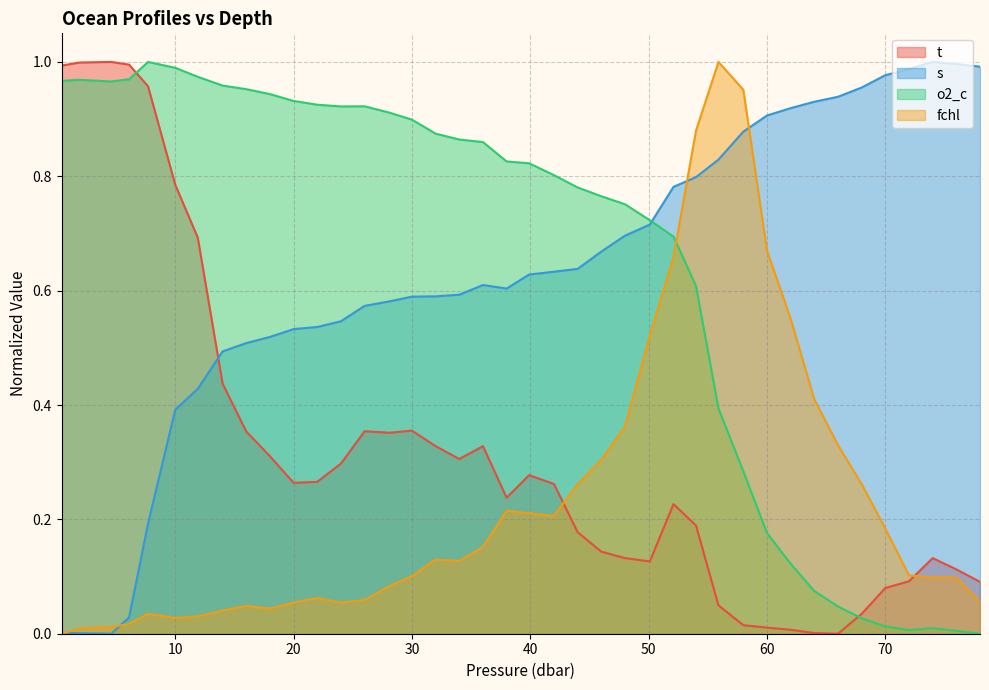

What is the sum of all o2_c values?

25.7